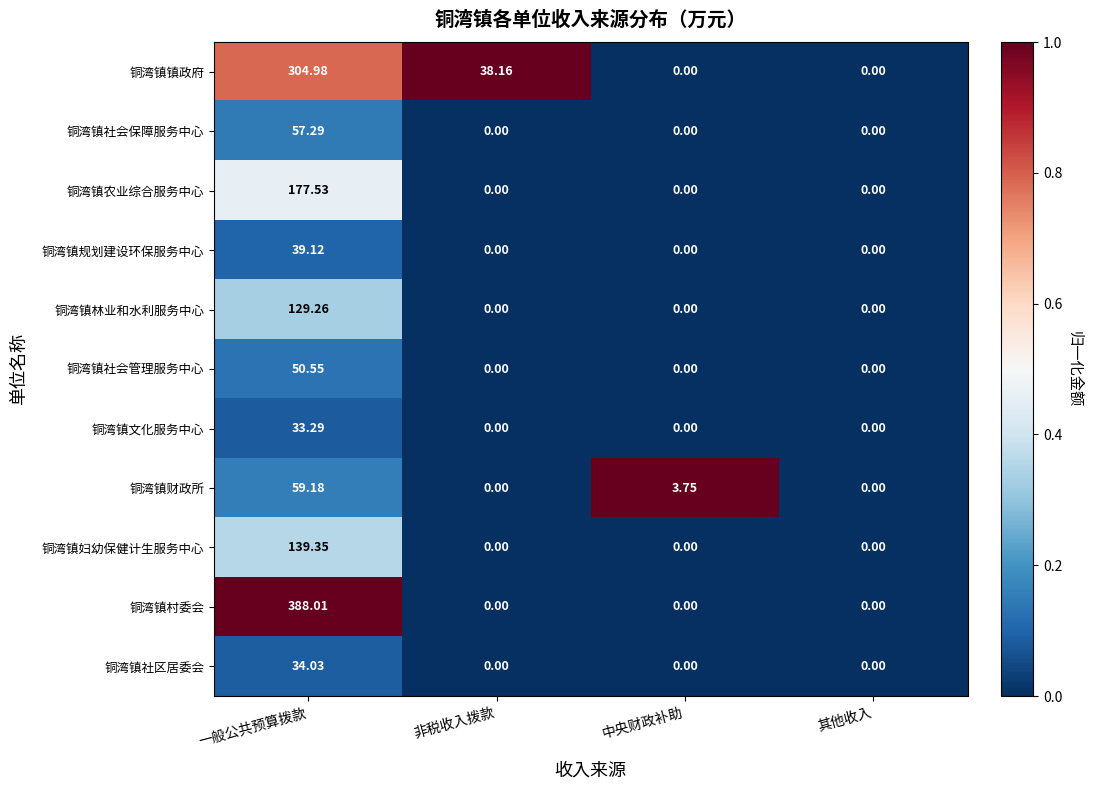

How many series are shown in this chart?

11